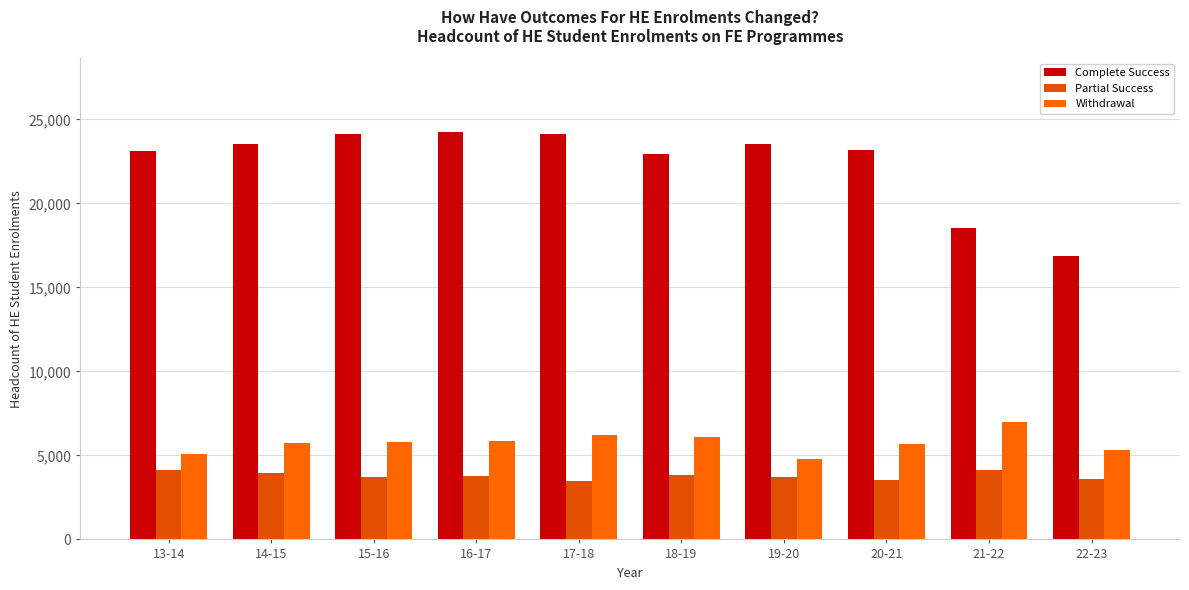

What is the label of the 2nd bar from the right?

21-22